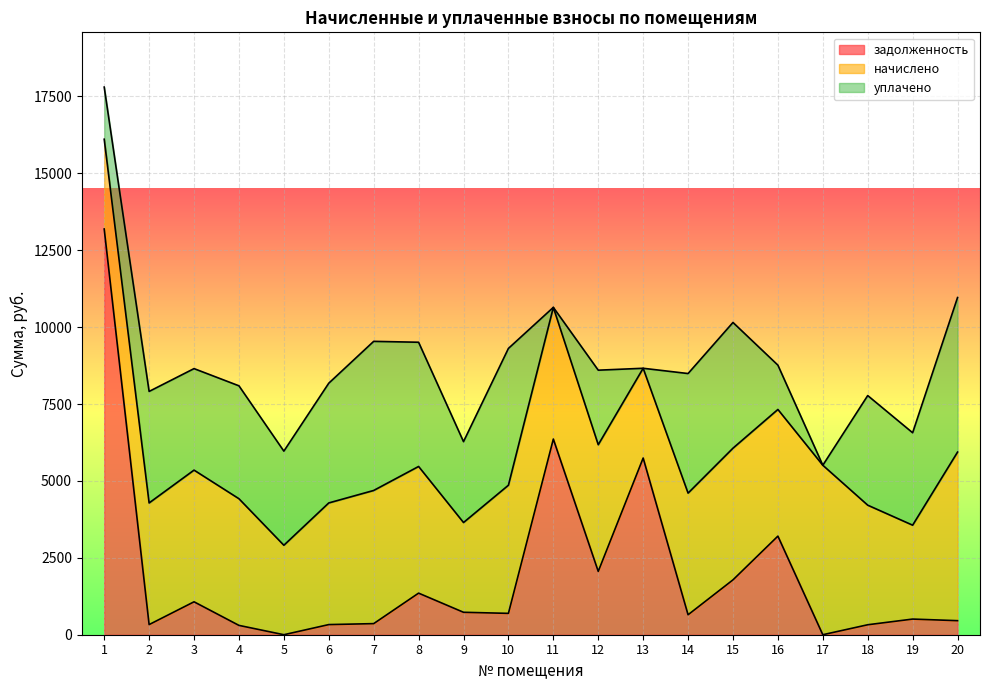

True or false: начислено has a value of 3955.2 at 6.

True